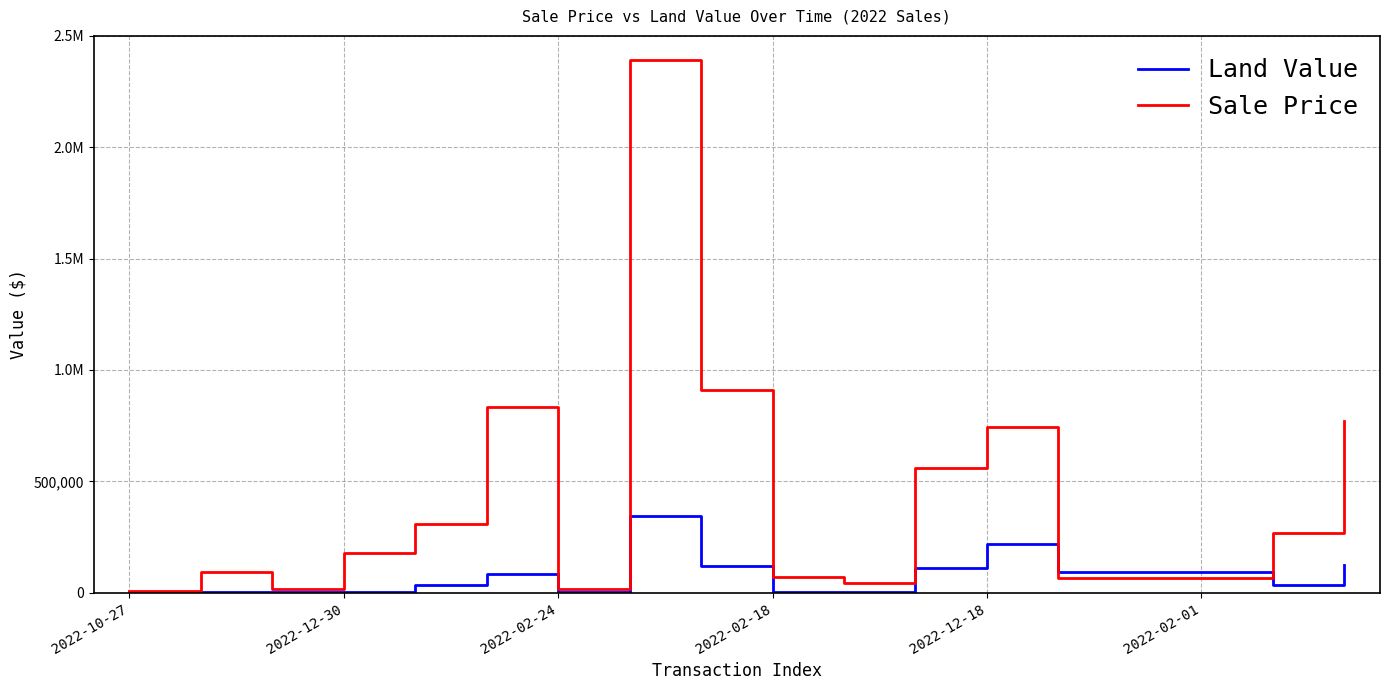

How many interior local valleys does the Land Value series have?

4